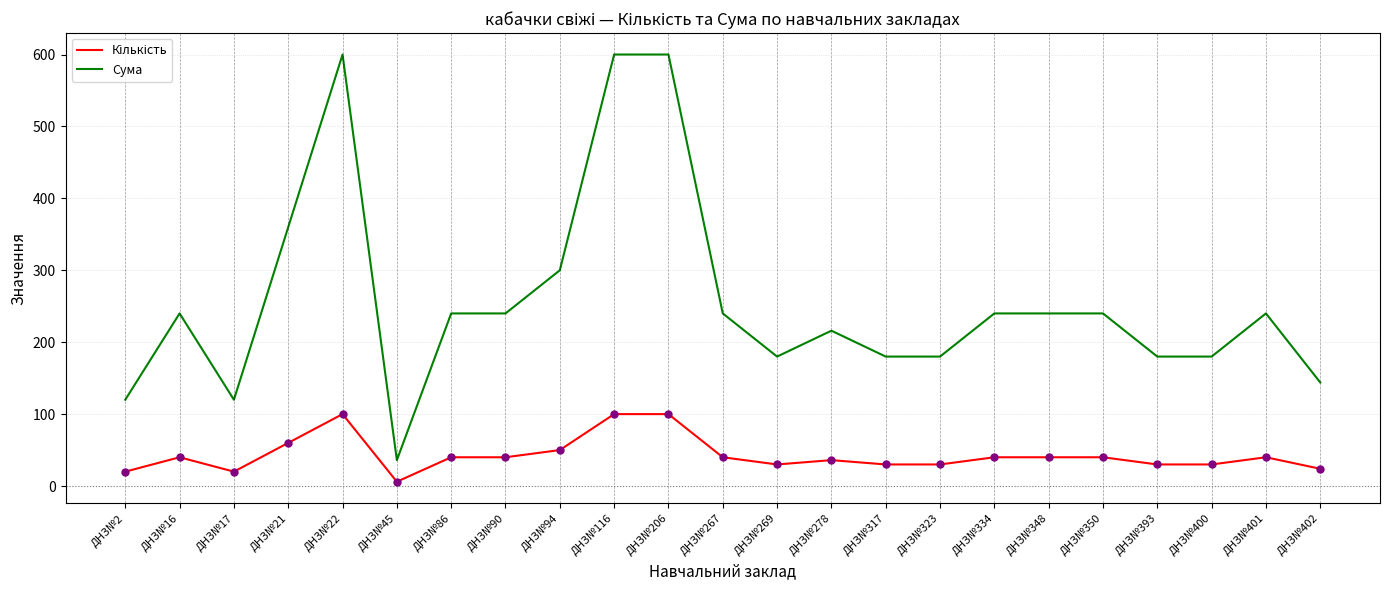

What is the total value across all series at ДНЗ№350?

280